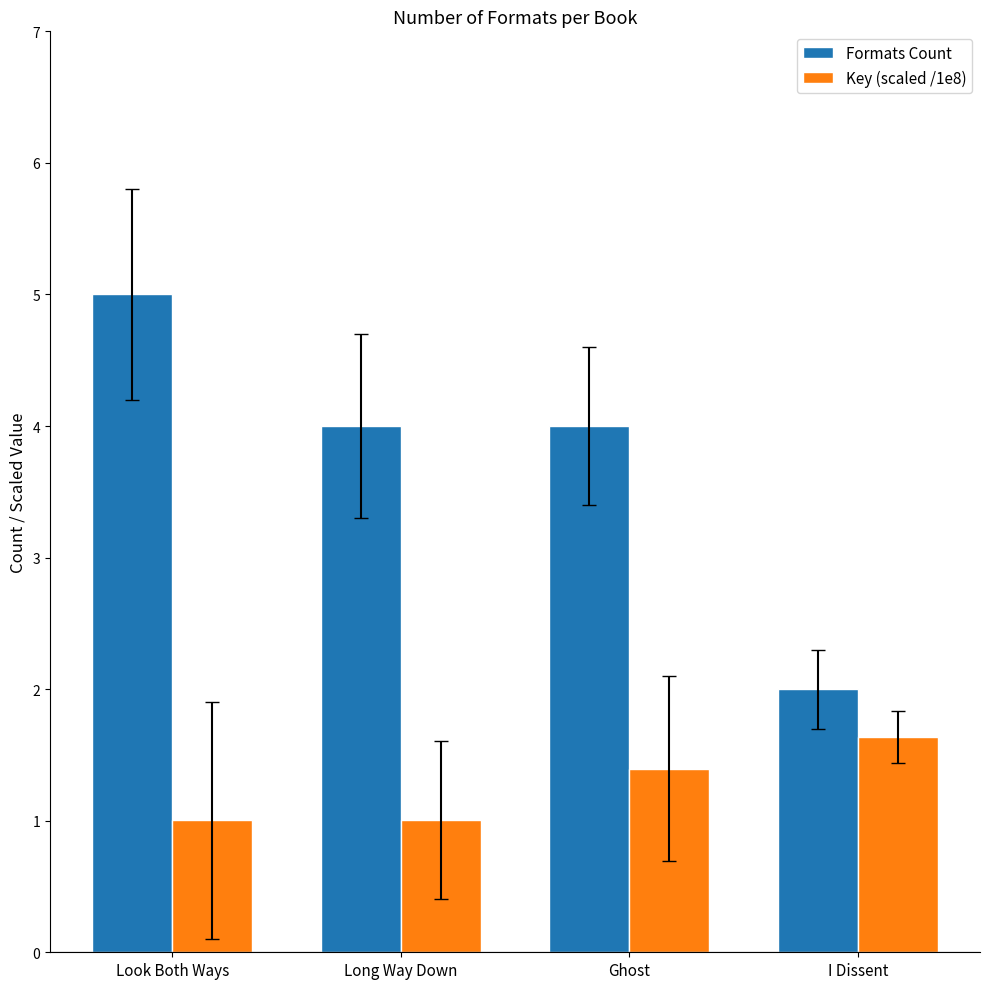

Read the Formats Count value at Look Both Ways.

5.0